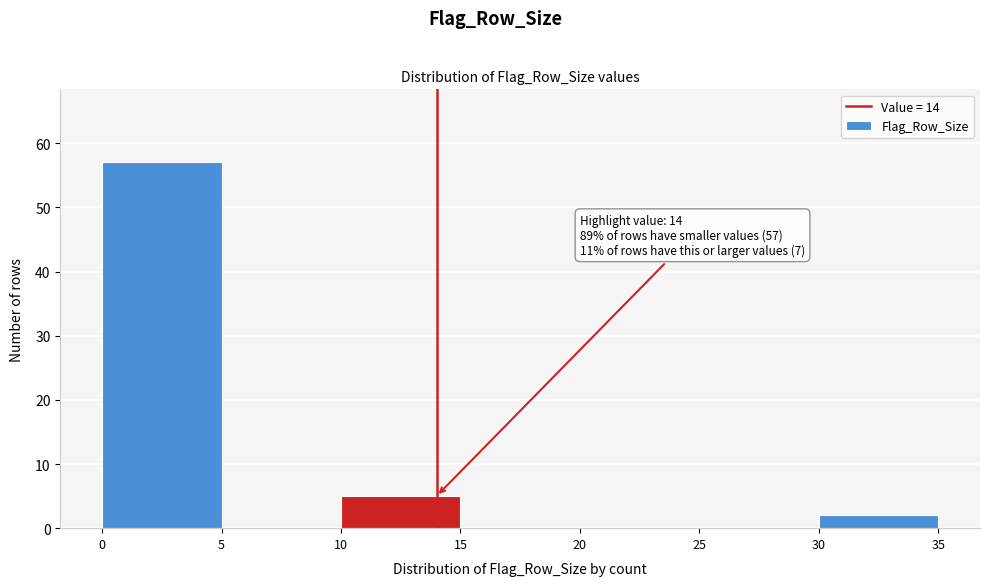

Which range on the x-axis has the tallest bar?

0 to 5